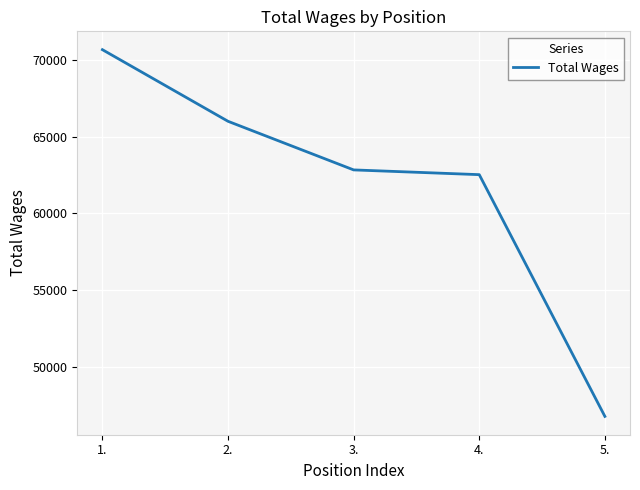

Is it true that the value at 4. is 62523?

True